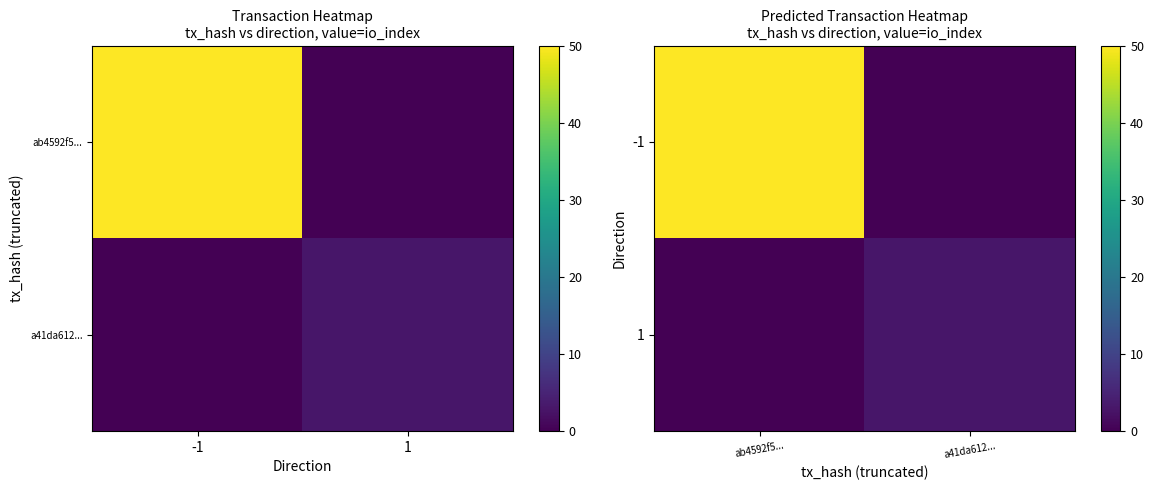

What is the difference between the maximum and minimum values in the -1 series?

50